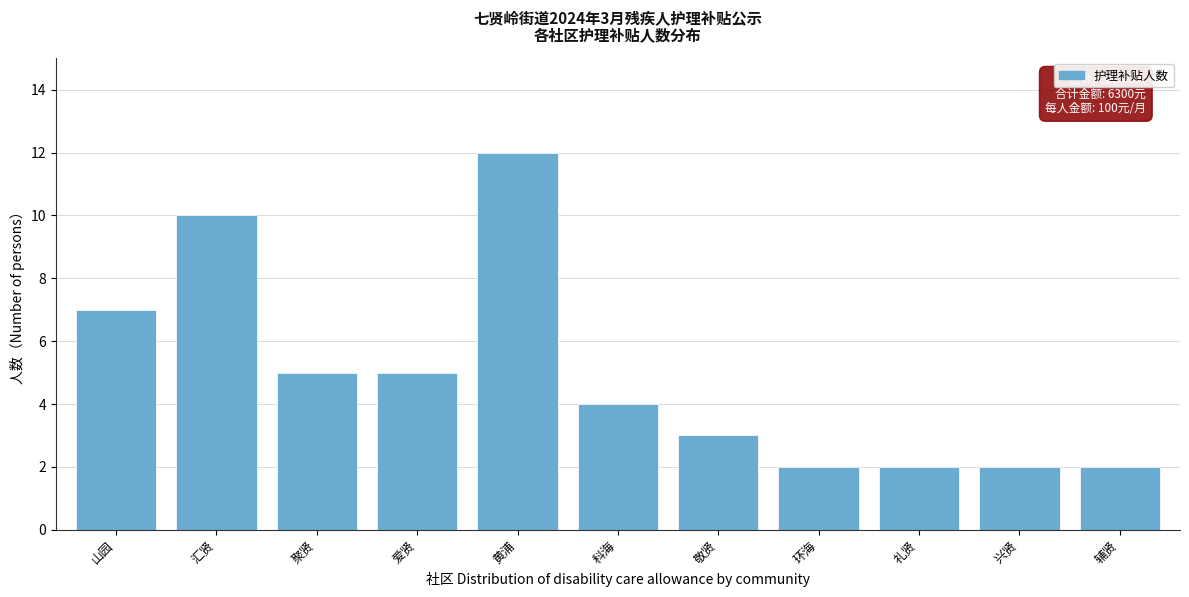

Reading right to left, list all the values displayed in this chart.

辅贤=2	兴贤=2	礼贤=2	环海=2	敬贤=3	科海=4	黄浦=12	爱贤=5	聚贤=5	汇贤=10	山园=7